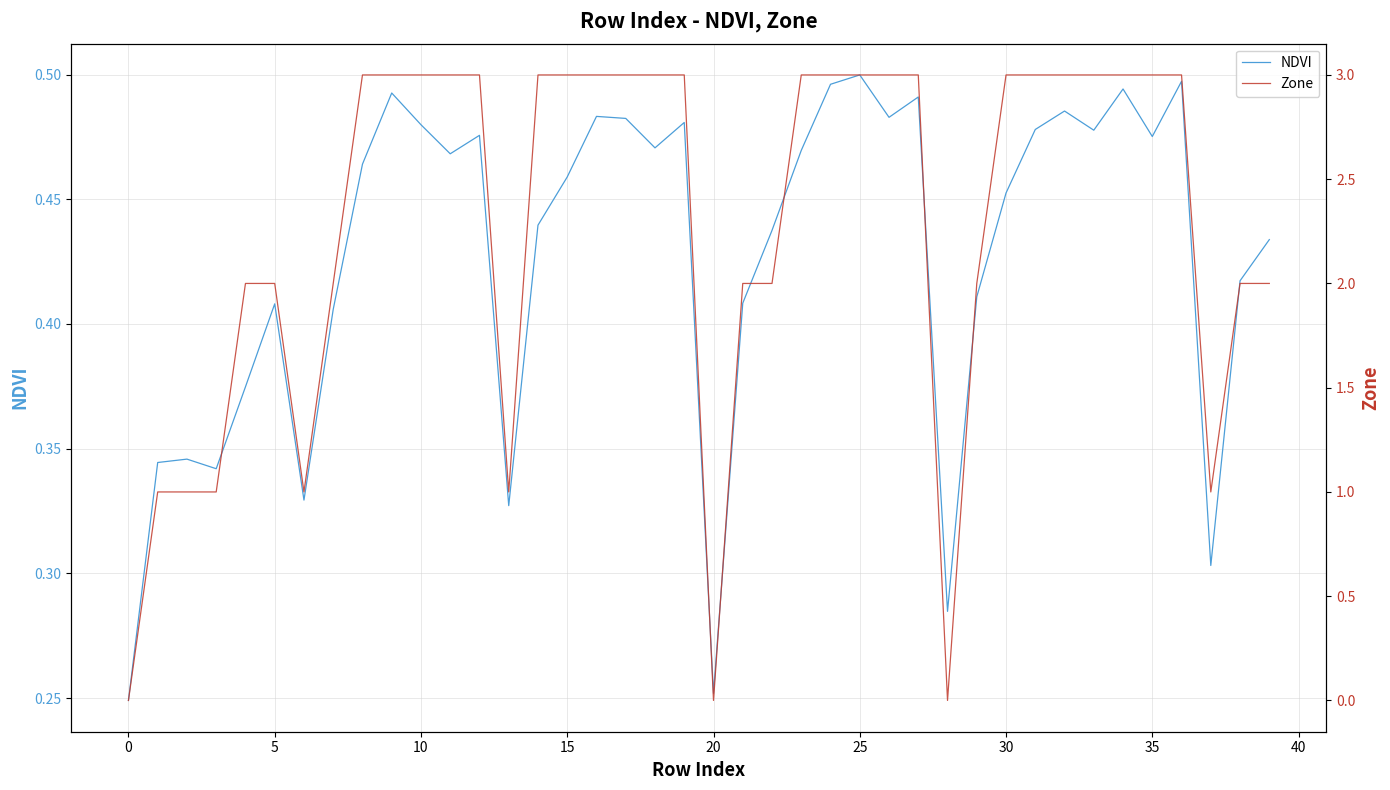

Rank the series at 35 from lowest to highest value.

NDVI, Zone